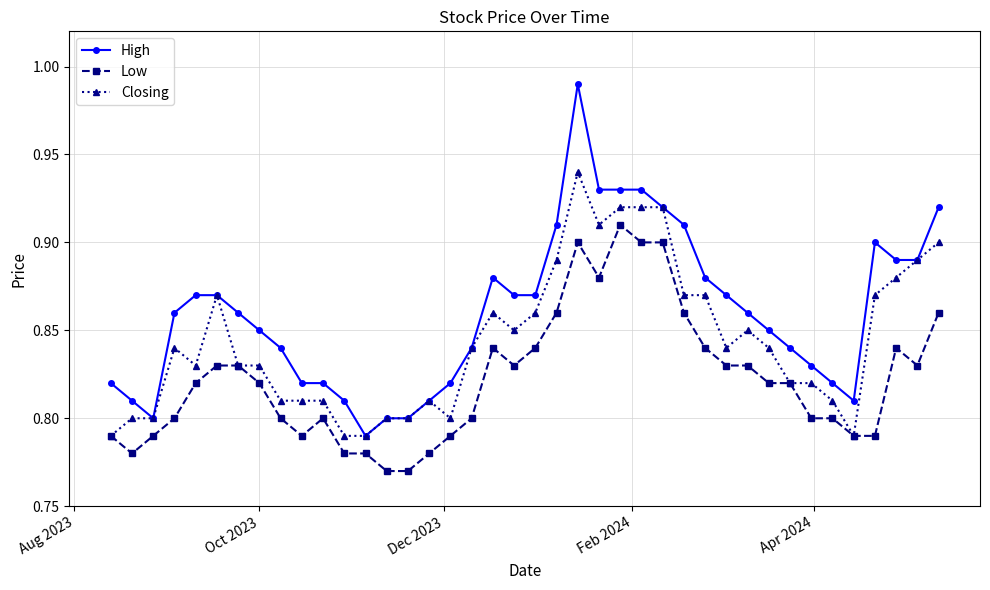

At how many categories does at least one series exceed 0?

40